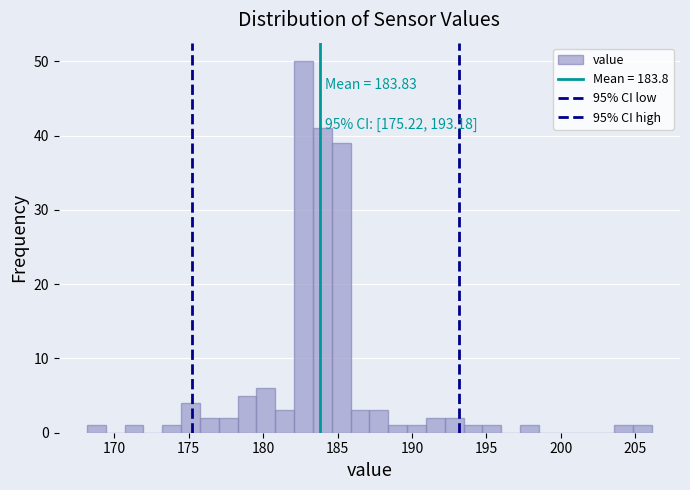

Around what value on the x-axis is the tallest bar? Give the approximate position of its centre, as read against the axis.

182.5